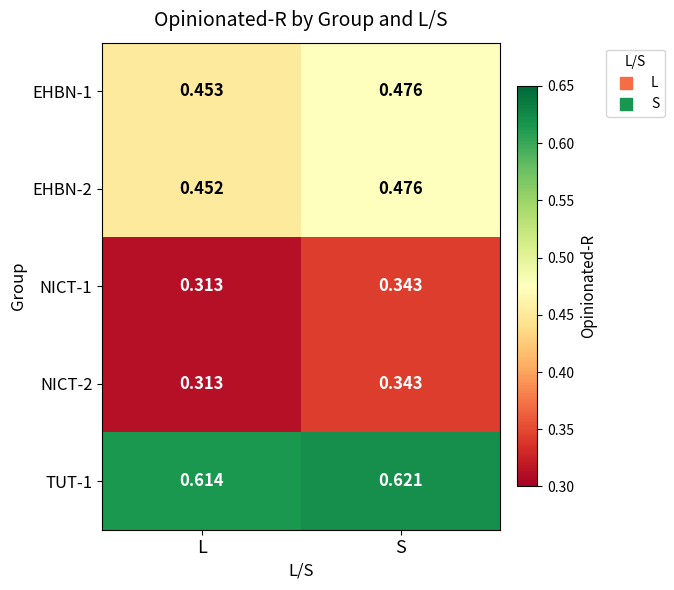

Which series has the largest total across all categories?

TUT-1